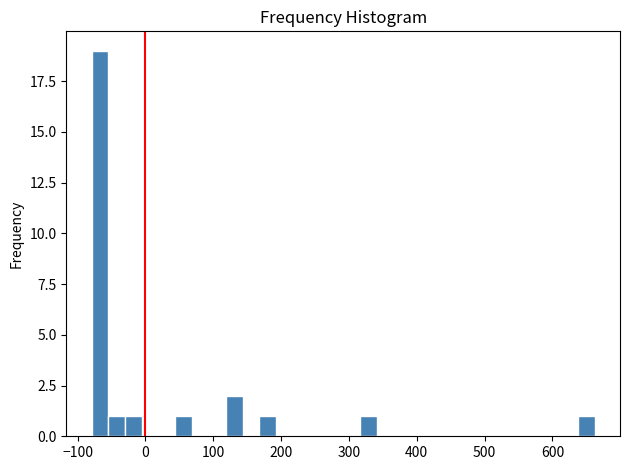

Around what value on the x-axis is the tallest bar? Give the approximate position of its centre, as read against the axis.

-70